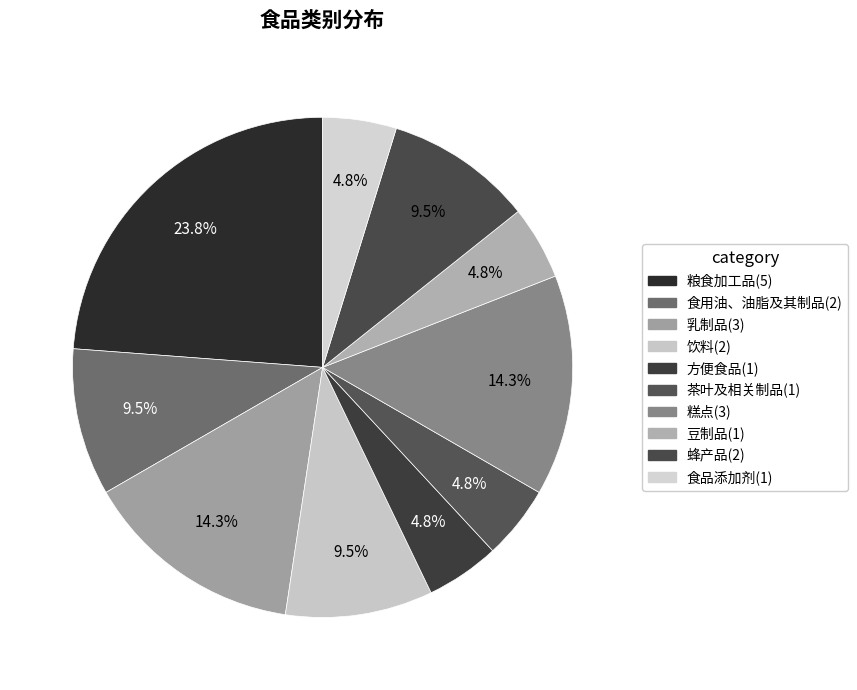

How many segments does this pie chart have?

10